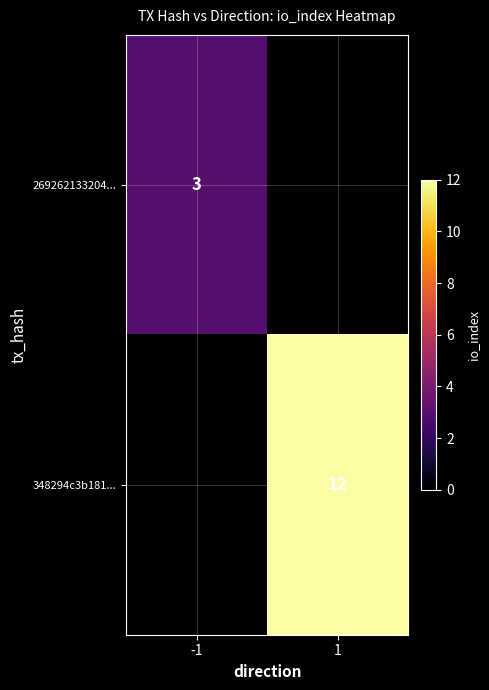

Is it true that 269262133204... equals 4 at -1?

False